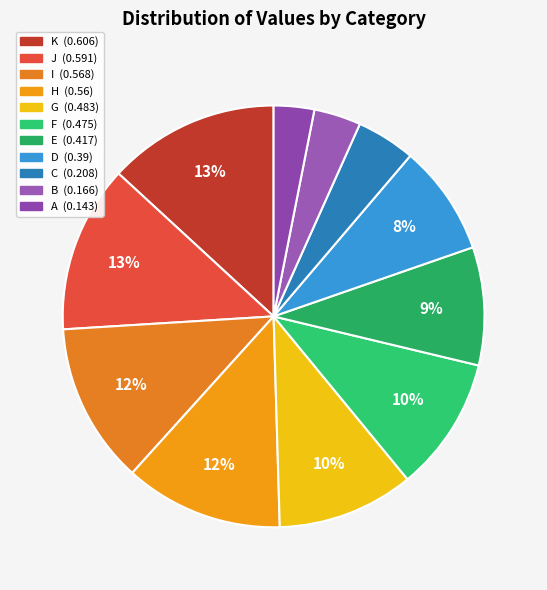

How many slices are in this pie chart?

11